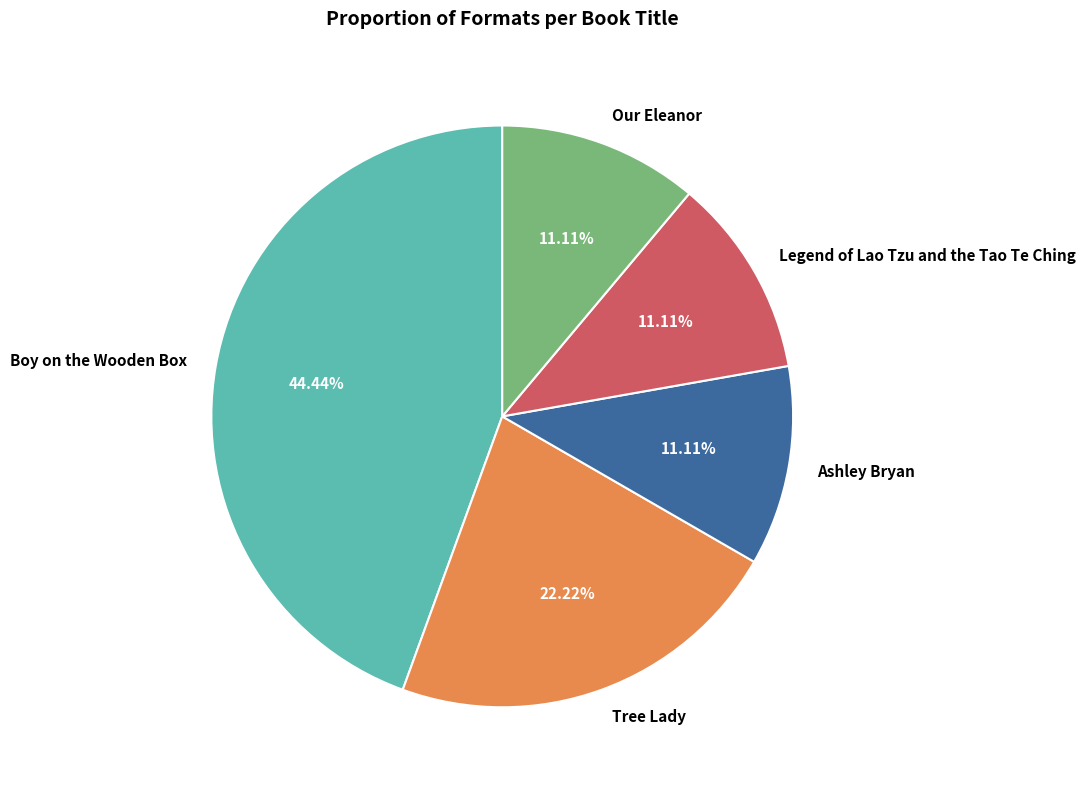

To the nearest percent, what portion does Legend of Lao Tzu and the Tao Te Ching represent?

11%